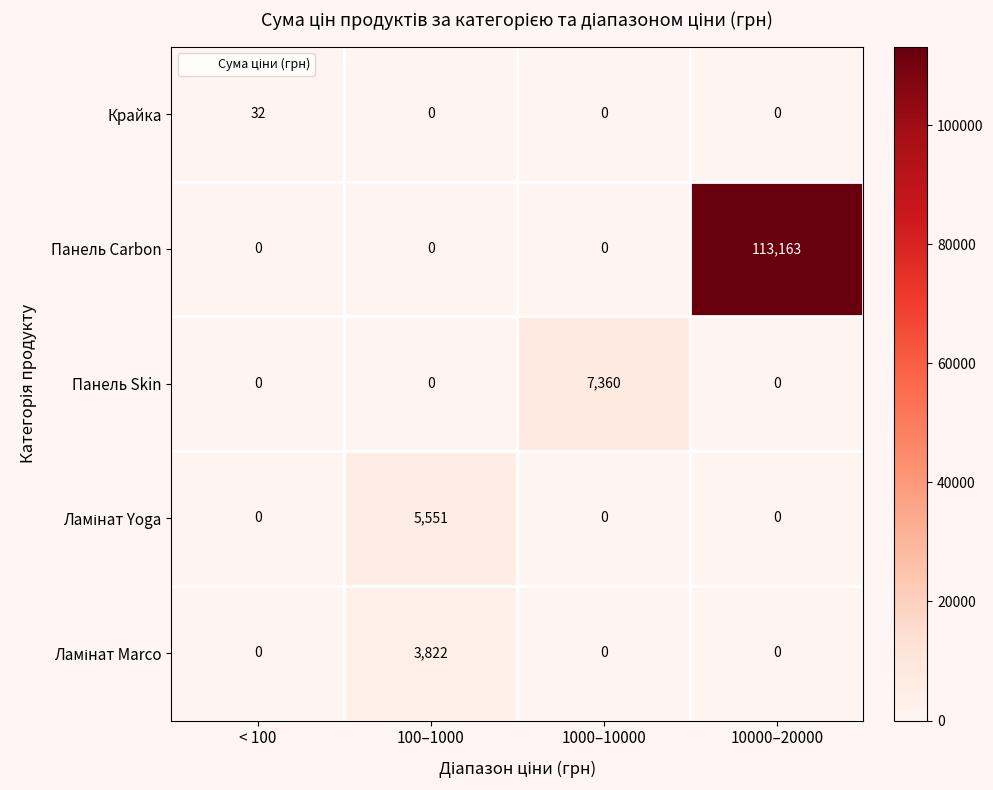

What is the maximum value for Панель Skin?

7360